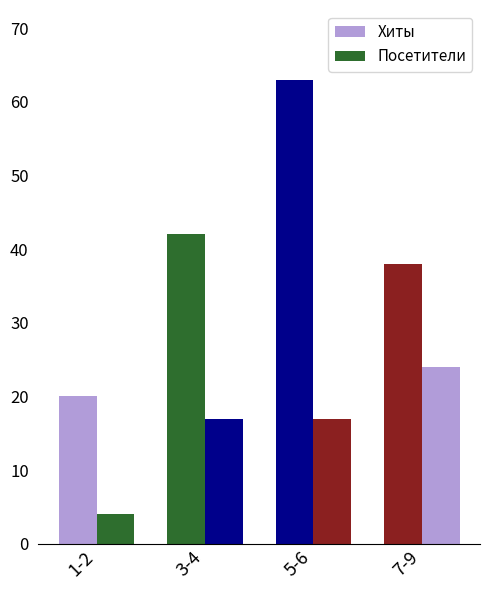

How many bars are there in each group?

2